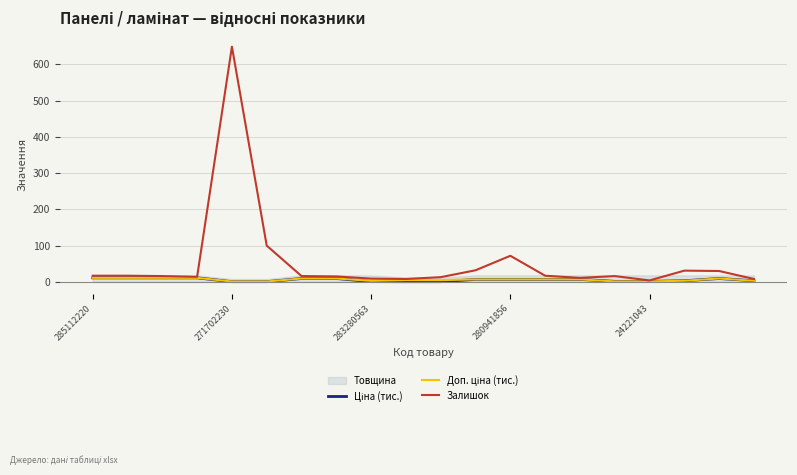

Which series has the largest range (max minus min)?

Залишок